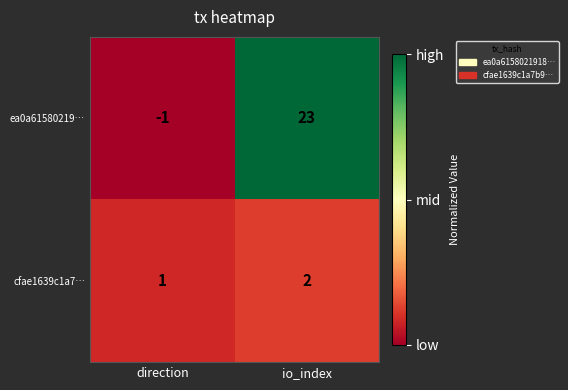

Is it true that ea0a61580219… equals -1 at direction?

True